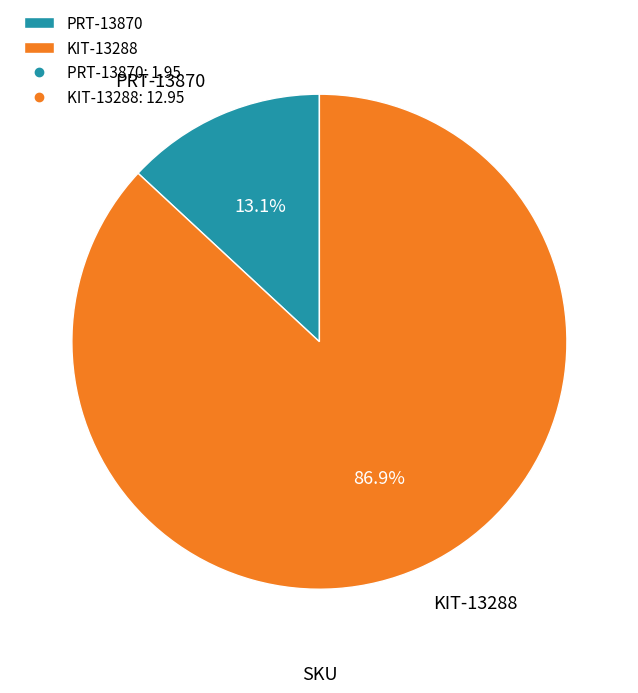

What is the total percentage of PRT-13870 and KIT-13288?

100.0%